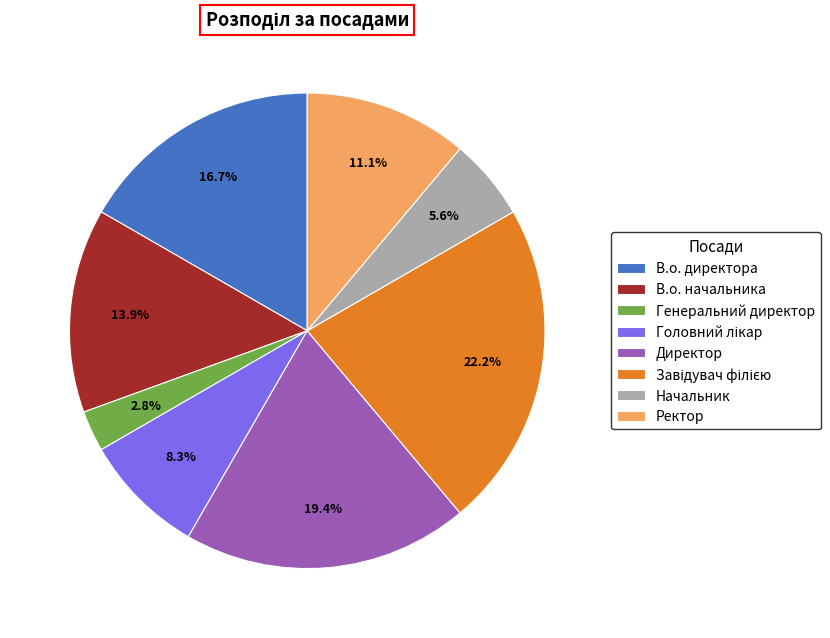

To the nearest percent, what is the difference between the largest and smallest slice percentages?

19%